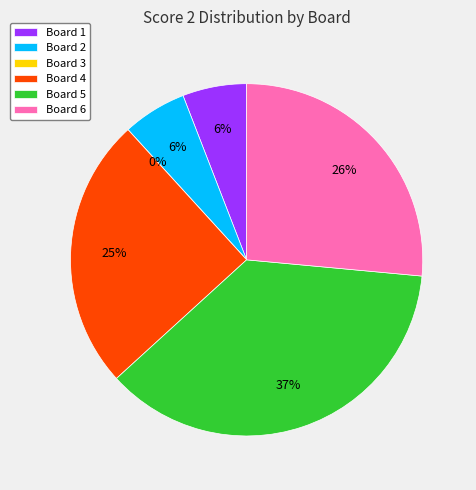

The Board 3 slice represents 1% of the pie. True or false?

False